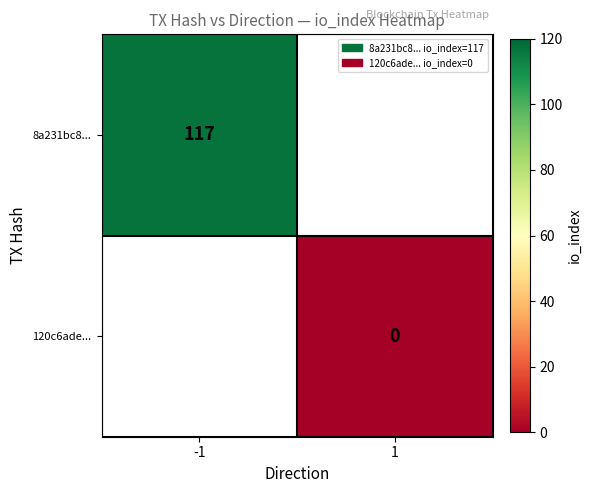

Is the value of 120c6ade... at 1 greater than the value of 8a231bc8... at -1?

No